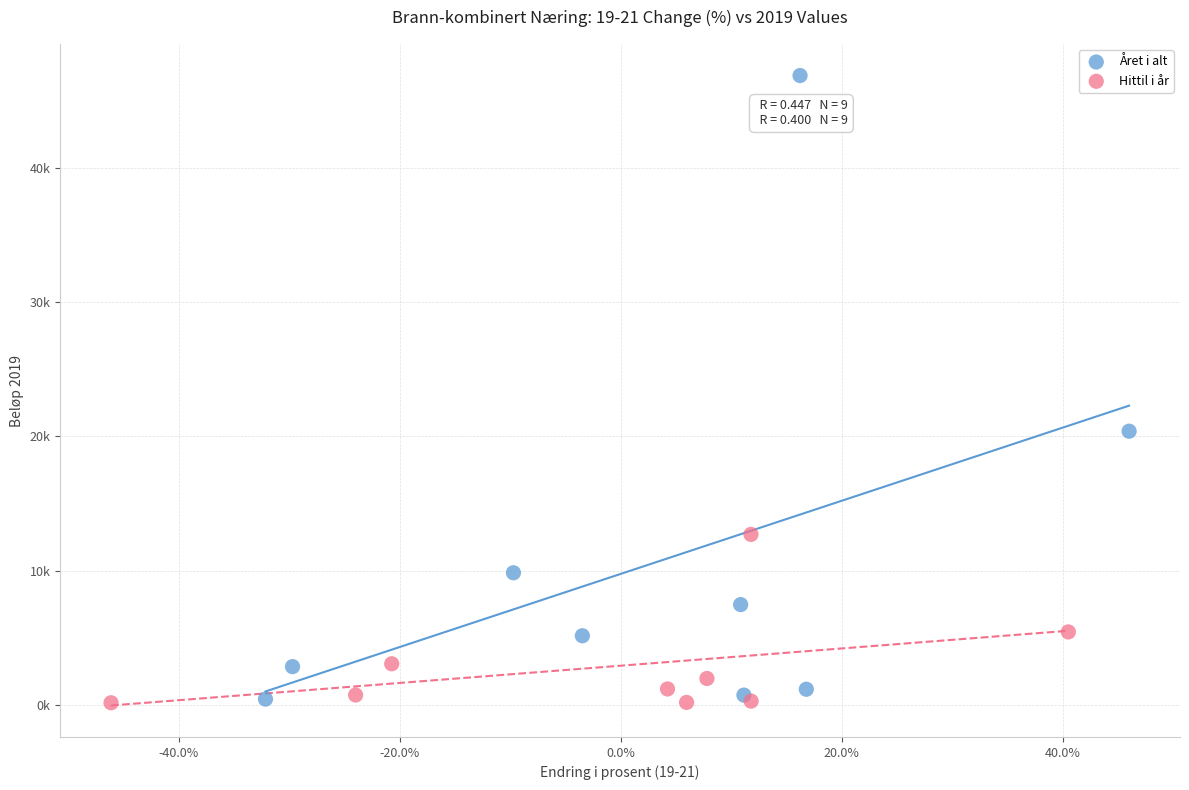

Which series has the widest spread of Y values?

Året i alt